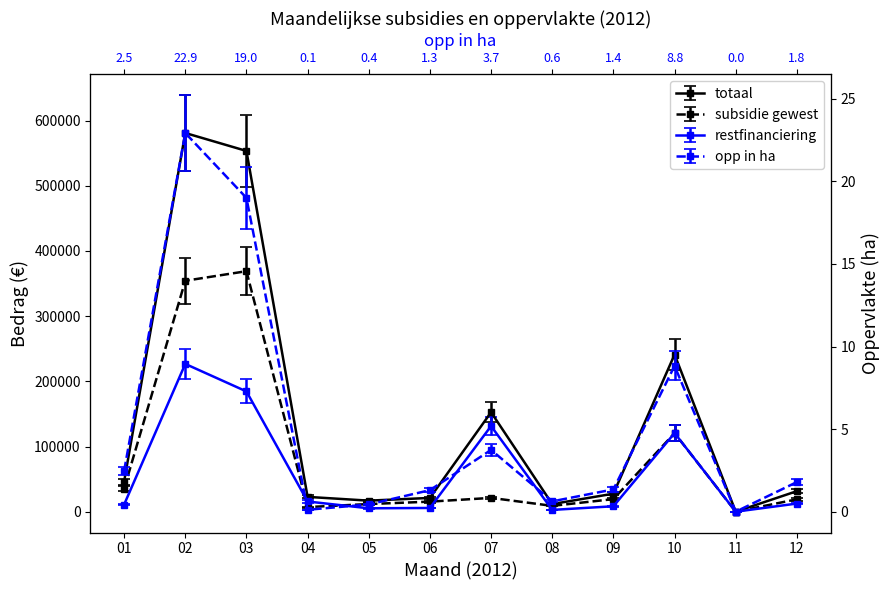

What is the maximum value shown in the chart?

580958.7